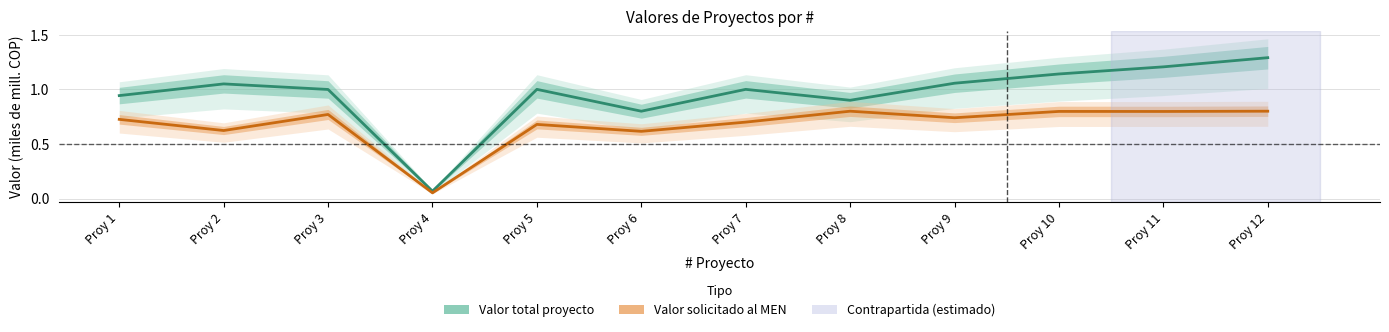

The Valor total proyecto series shows 0.3 at Proy 3. True or false?

False